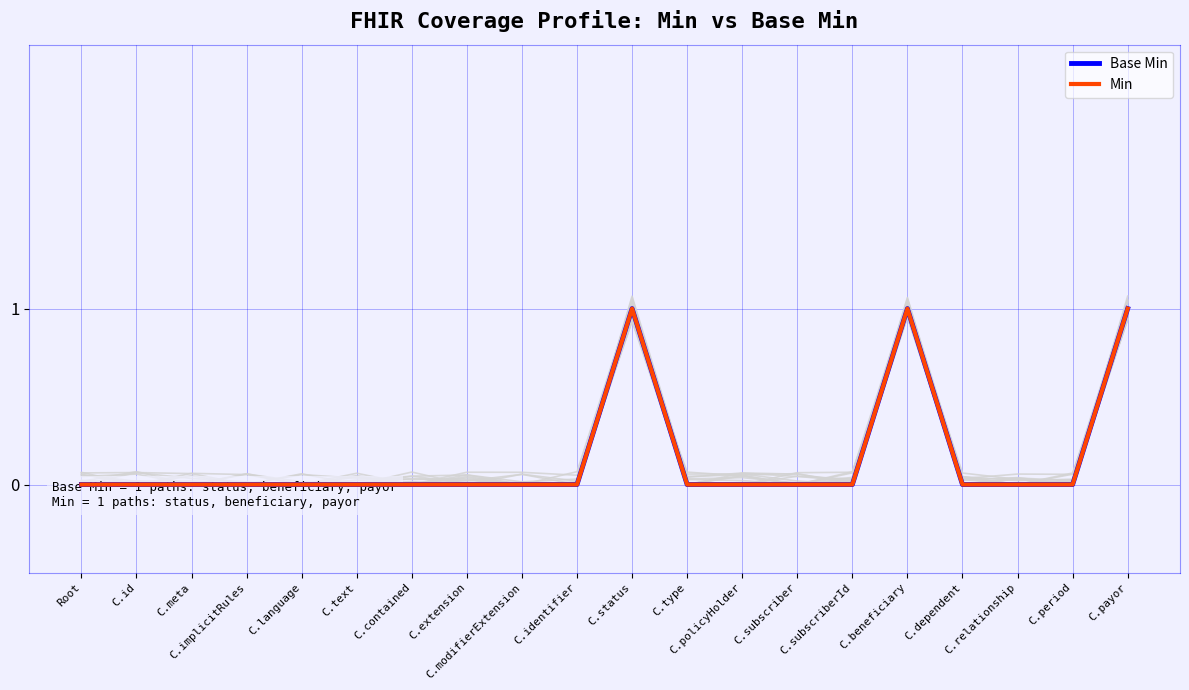

What are all the series names shown in the legend?

Base Min, Min